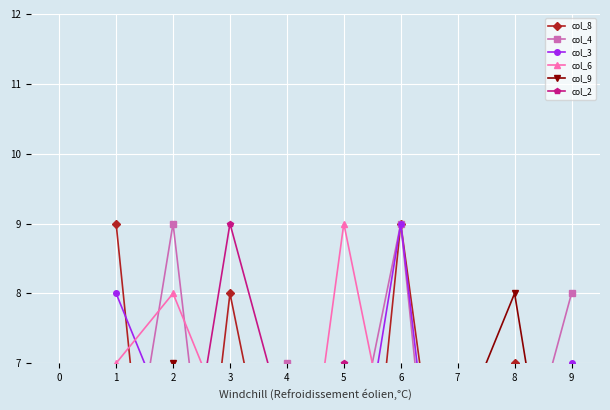

What is the value of the col_4 point at the 7th from the left?

1